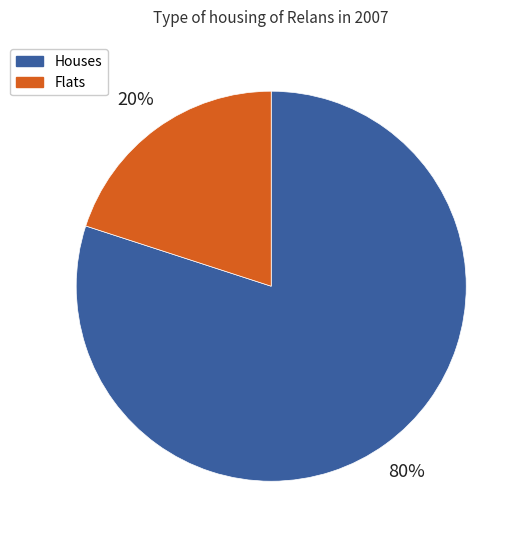

Which category has the smallest portion of the pie?

Flats